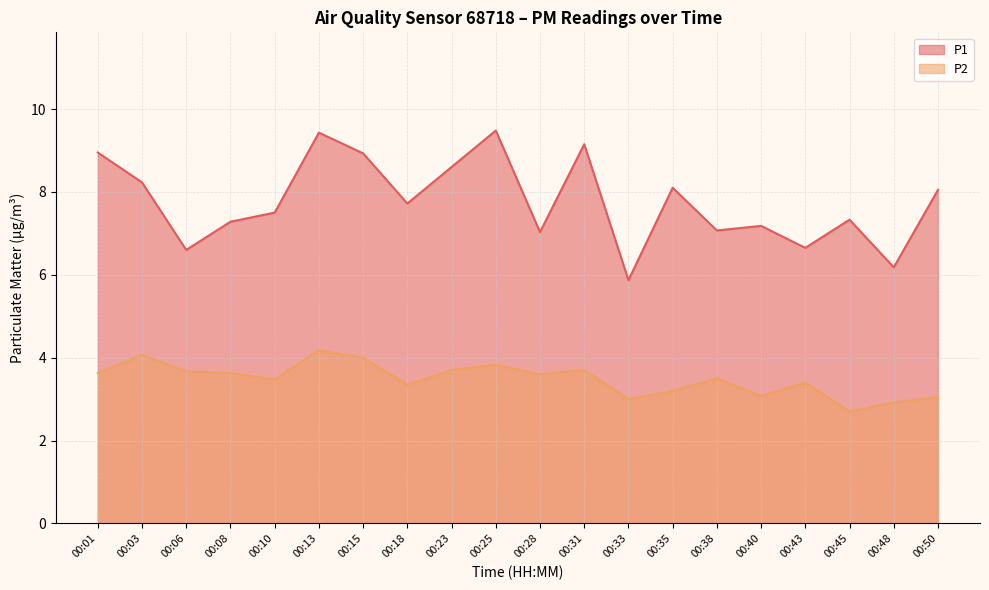

True or false: P1 and P2 cross at least once.

False